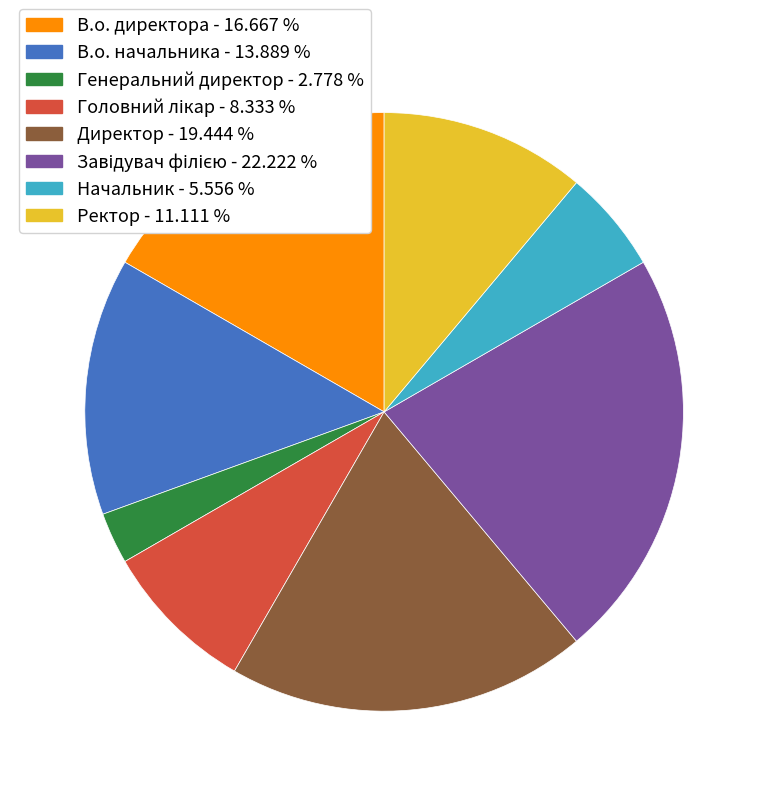

Does any single category account for the majority?

No